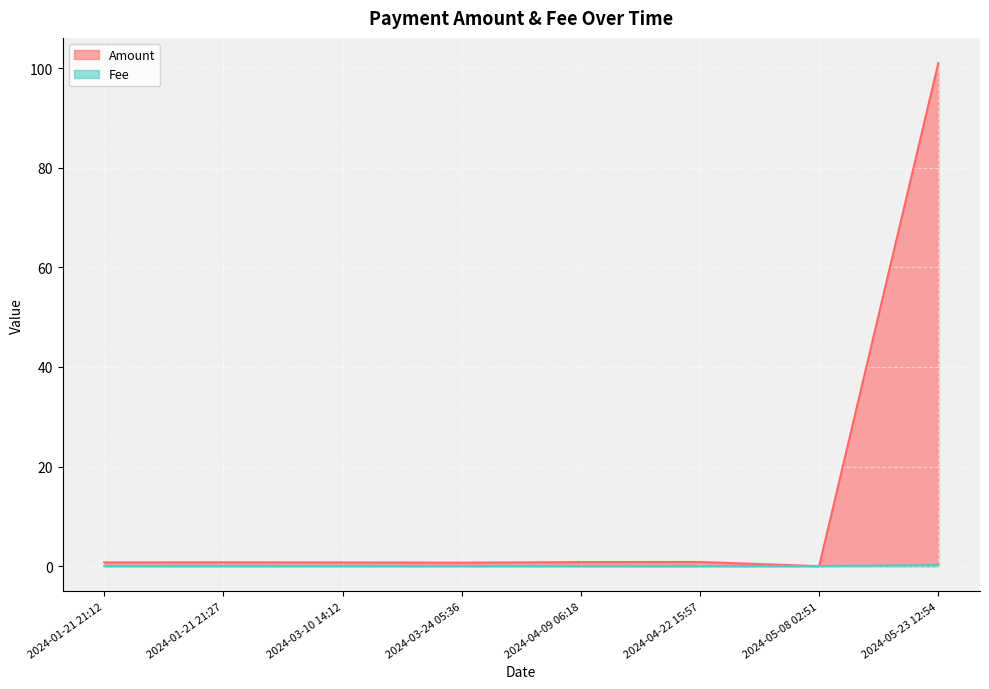

After their last crossing, which series has the higher values: Fee or Amount?

Amount